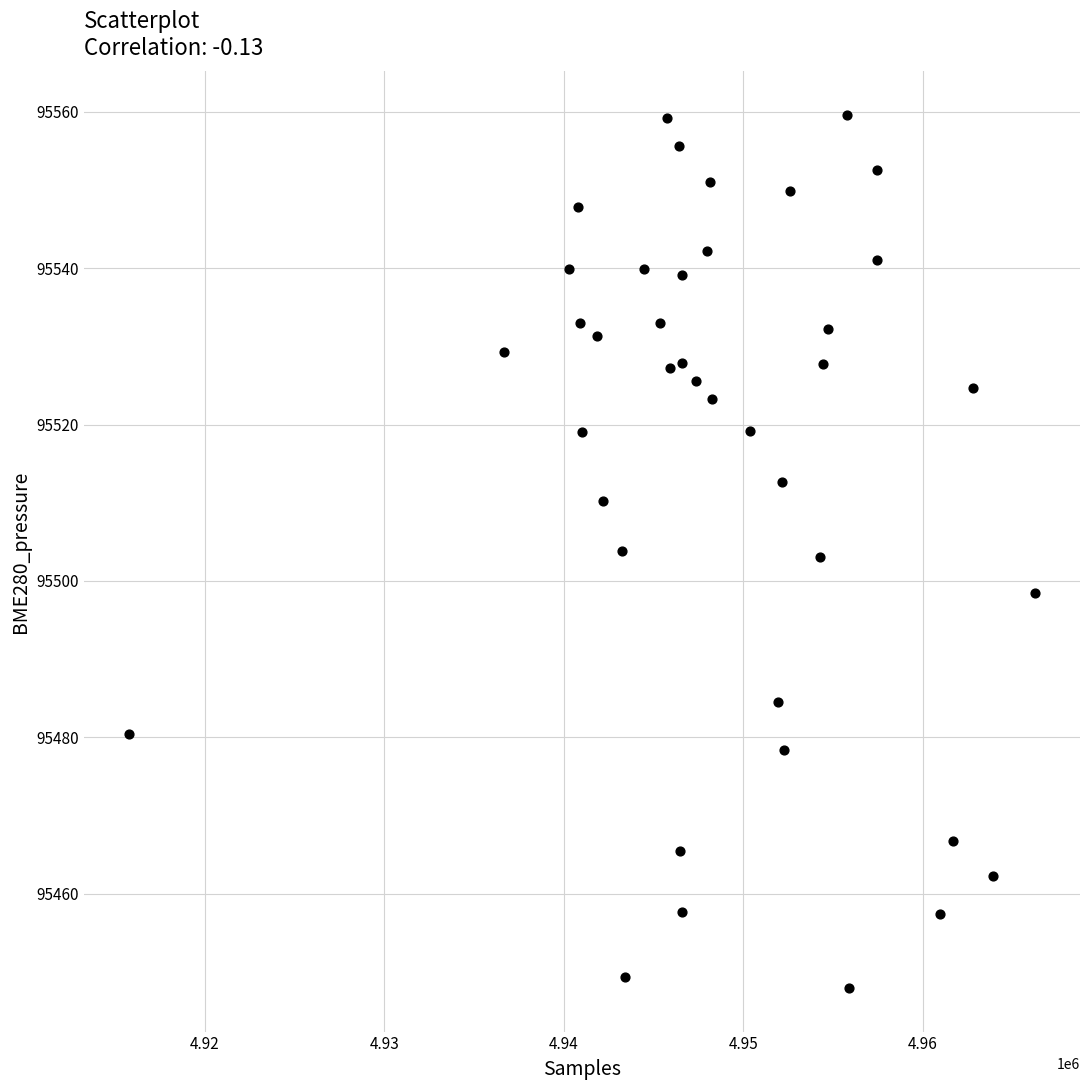

What is the range of X values (max minus min)?

50417.0